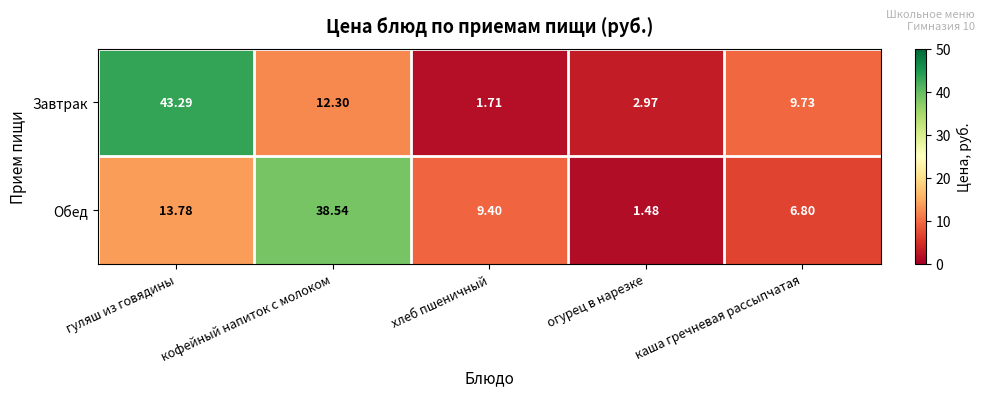

Which category has the highest value in the Обед series?

кофейный напиток с молоком